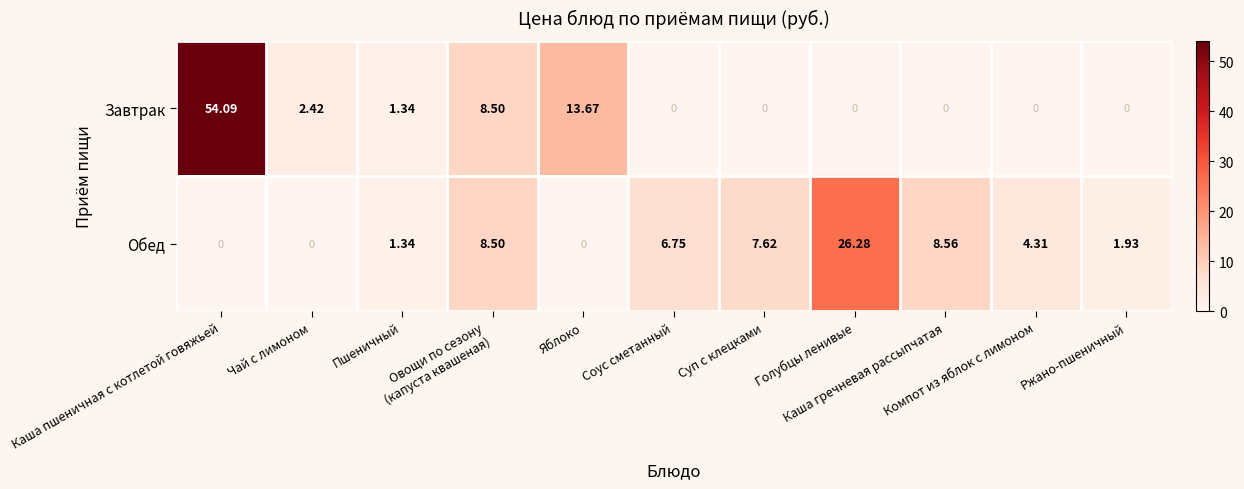

Which series has the widest spread of values?

Завтрак